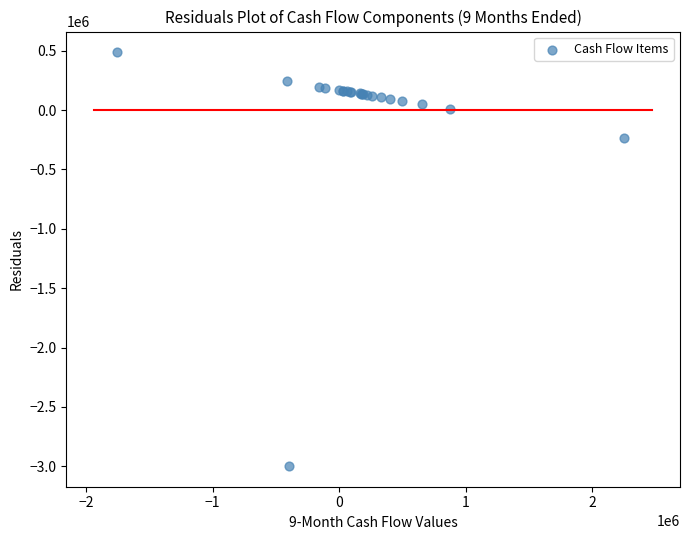

What Y value in the scatter plot is closest to -1255356?

-237141.3